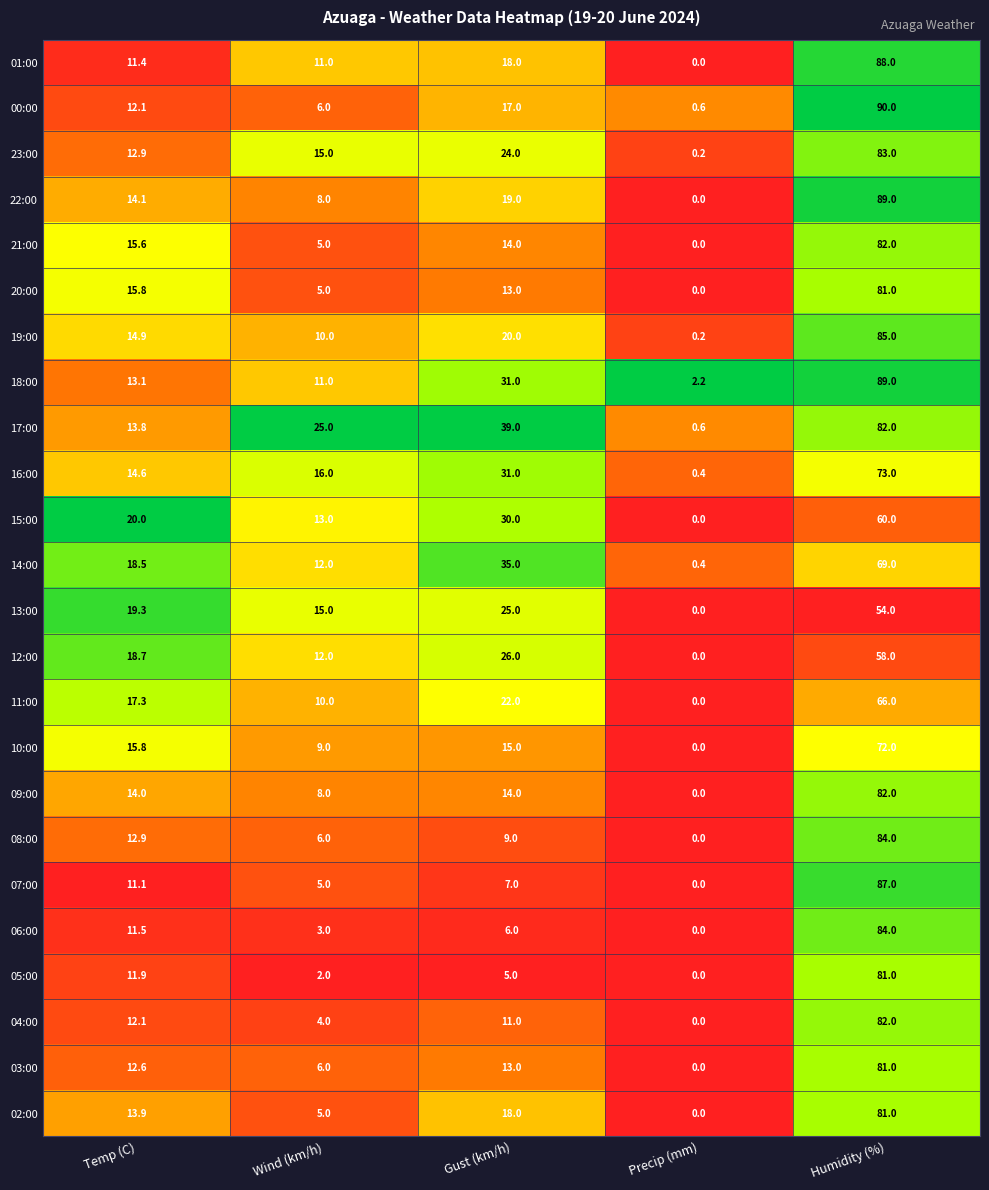

What is the difference between the highest and lowest values at Temp (C)?

8.9